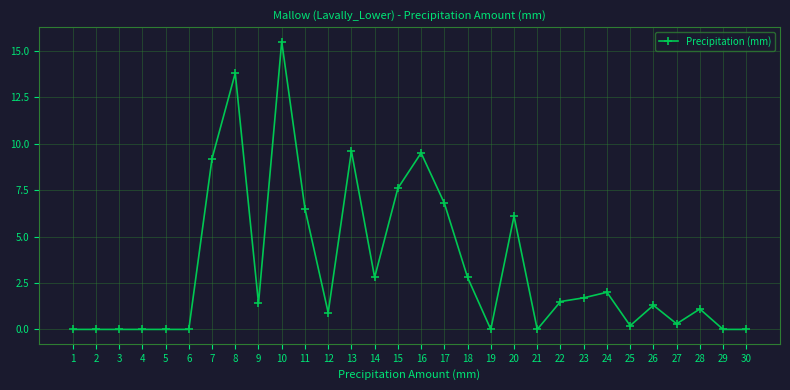

True or false: the data shows 0.0 at 29.

True